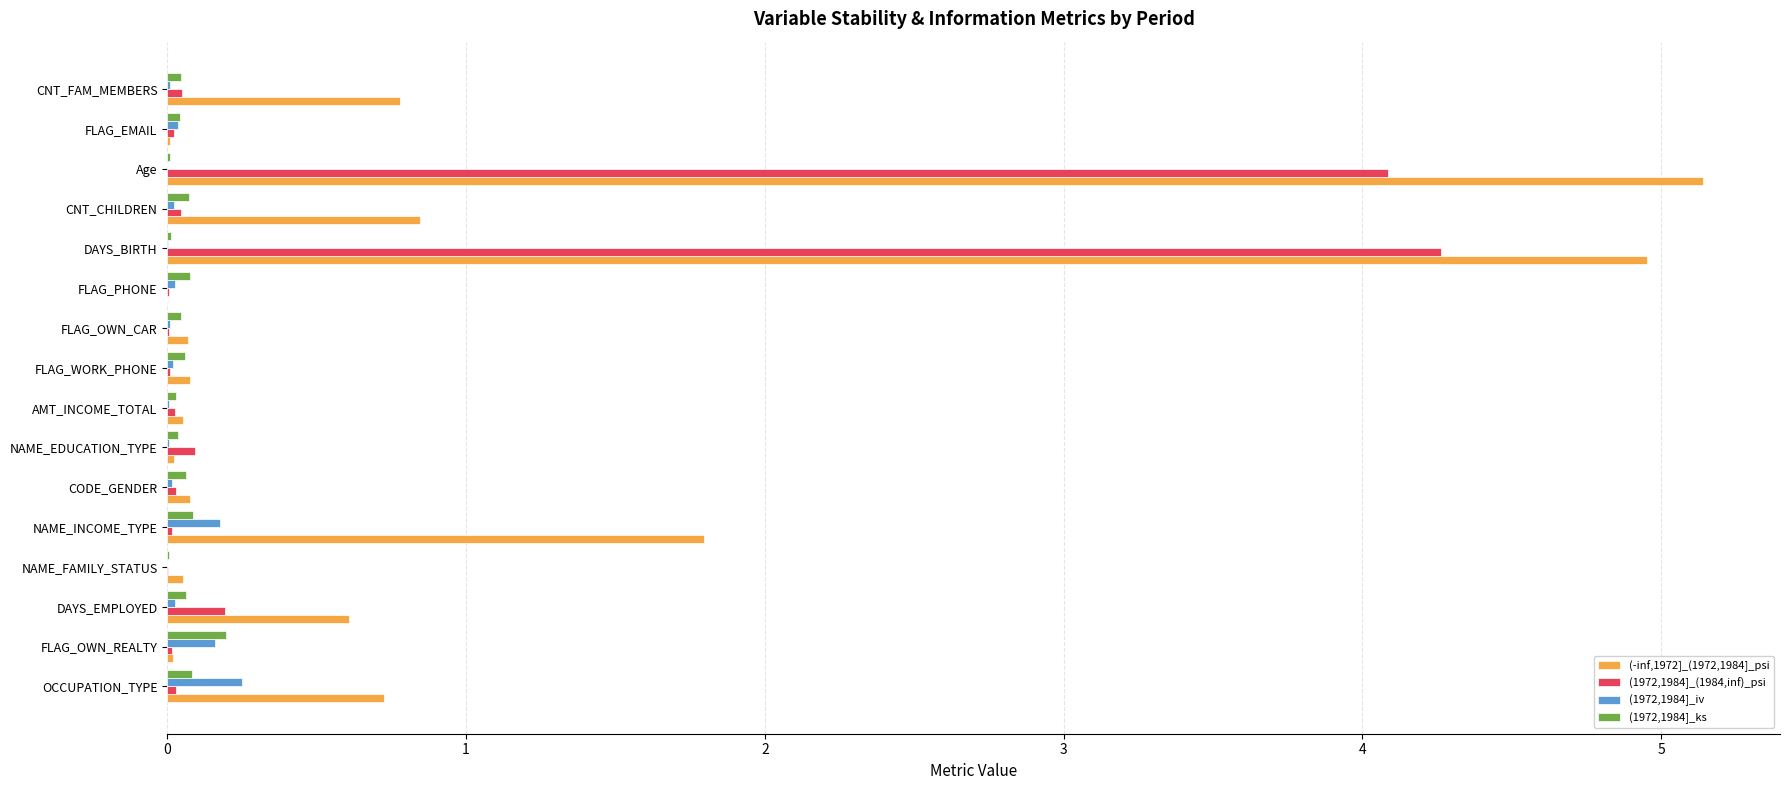

The (-inf,1972]_(1972,1984]_psi series shows 0.8 at CNT_CHILDREN. True or false?

True